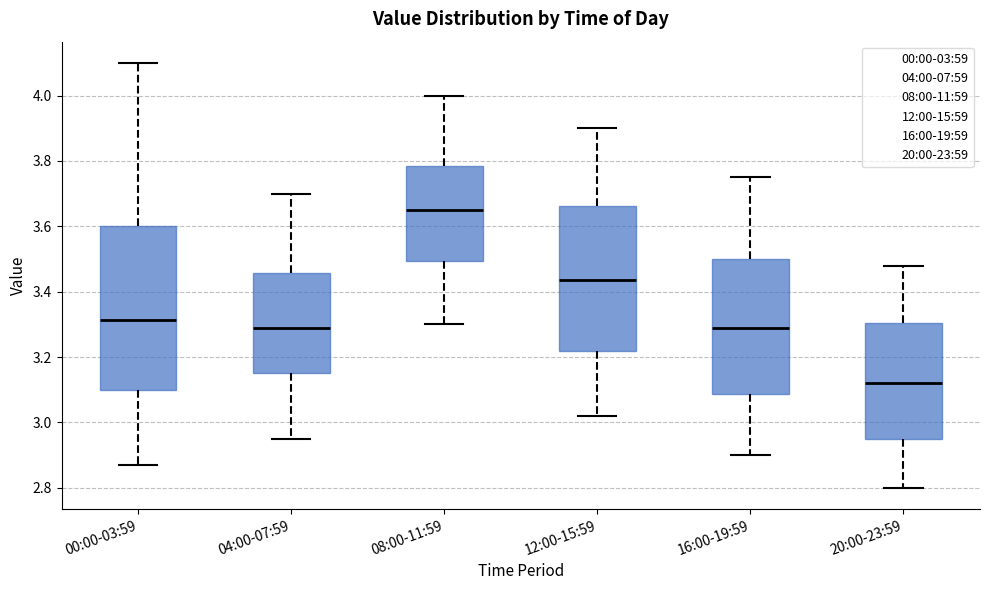

Reading left to right, read every box against the y-axis: the position of its median line, the range the box covers, and the ends of its whiskers. The values are not printed on the chart, so give them approximately, as read against the axis.

00:00-03:59: median 3.32, box 3.10 to 3.60, whiskers 2.88 to 4.10
04:00-07:59: median 3.30, box 3.16 to 3.46, whiskers 2.96 to 3.70
08:00-11:59: median 3.66, box 3.50 to 3.78, whiskers 3.30 to 4.00
12:00-15:59: median 3.44, box 3.22 to 3.66, whiskers 3.02 to 3.90
16:00-19:59: median 3.30, box 3.08 to 3.50, whiskers 2.90 to 3.76
20:00-23:59: median 3.12, box 2.96 to 3.30, whiskers 2.80 to 3.48